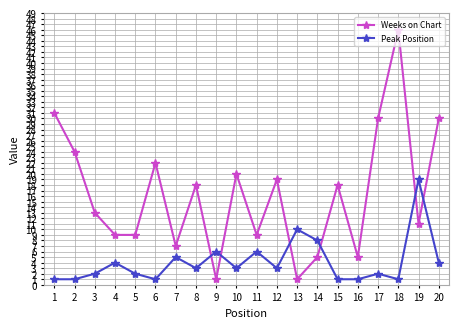

Which category has the highest value in the Weeks on Chart series?

18